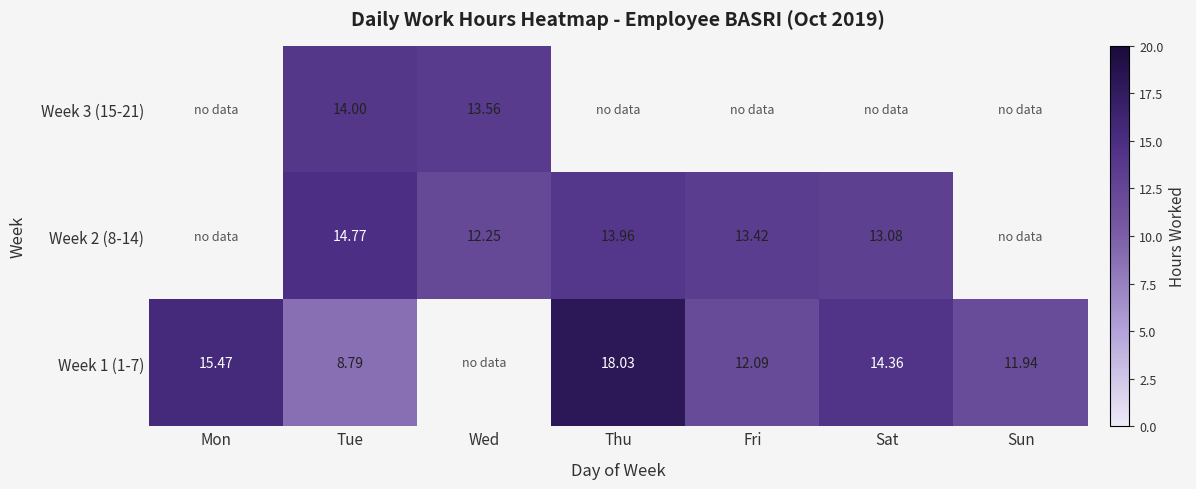

What is the minimum value shown in the chart?

8.8